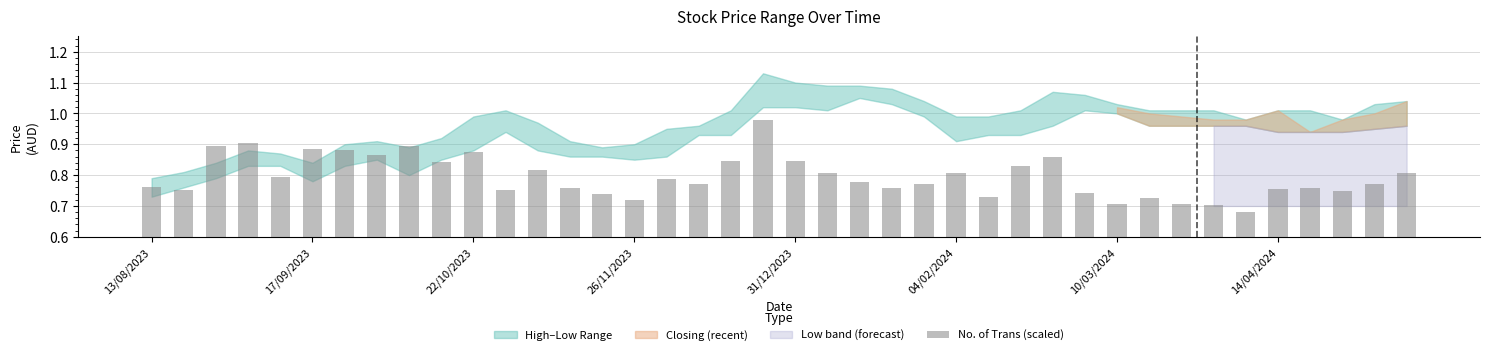

What is the sum of all values?

31.8